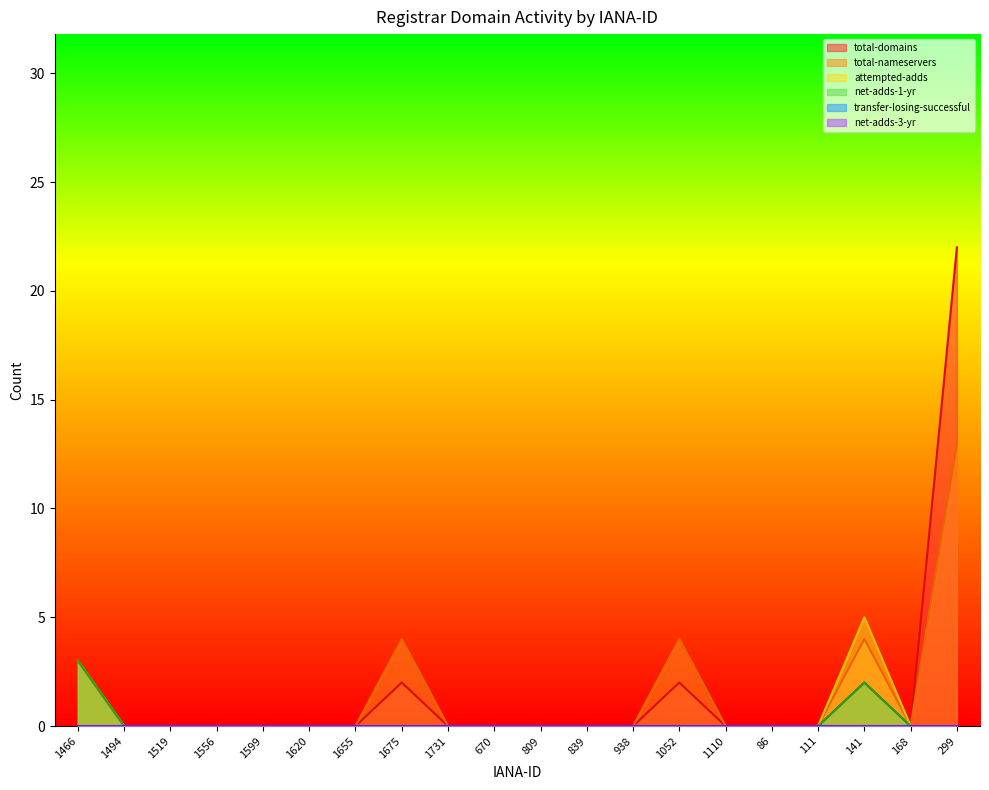

How many values in net-adds-1-yr are above zero?

2